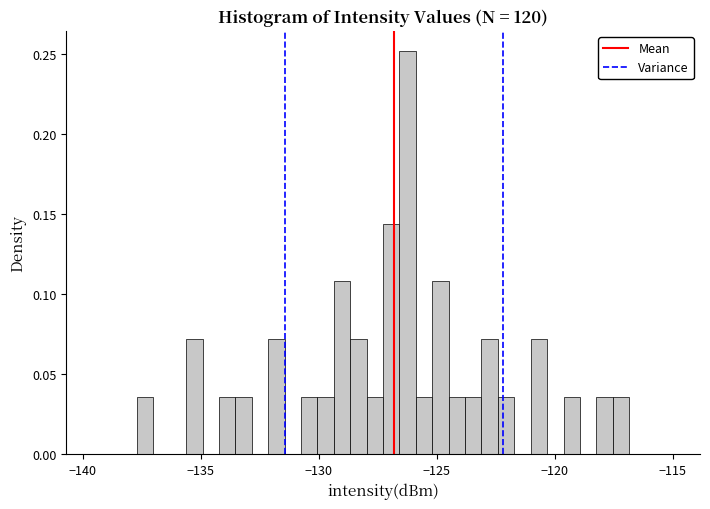

Read against the x-axis, roughly where is the centre of the tallest bar?

-126.0